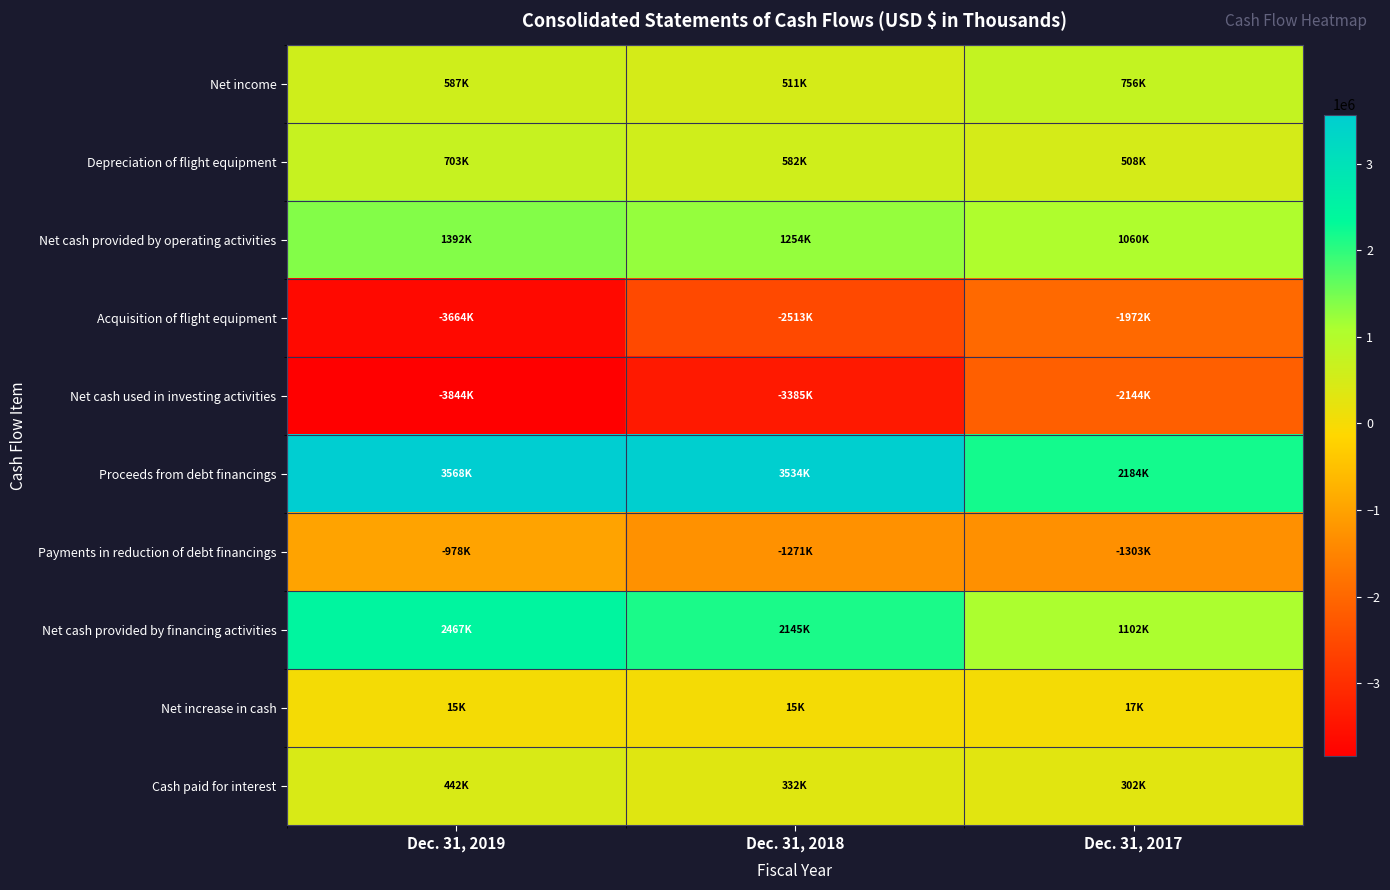

Which category has the lowest value across all series?

Dec. 31, 2019